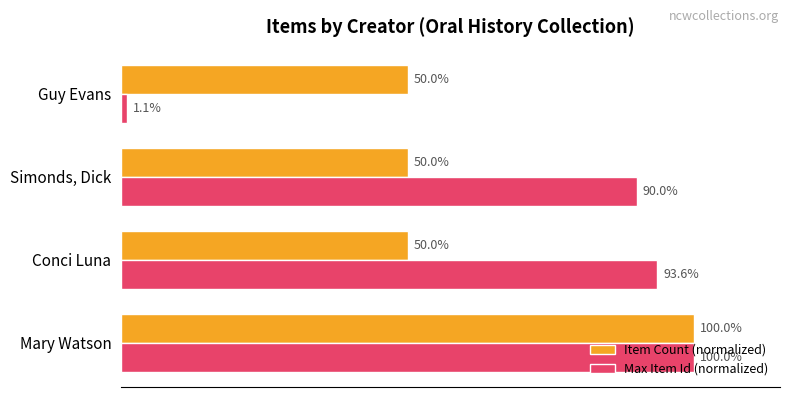

List the series in order of their overall mean, lowest first.

Item Count (normalized), Max Item Id (normalized)